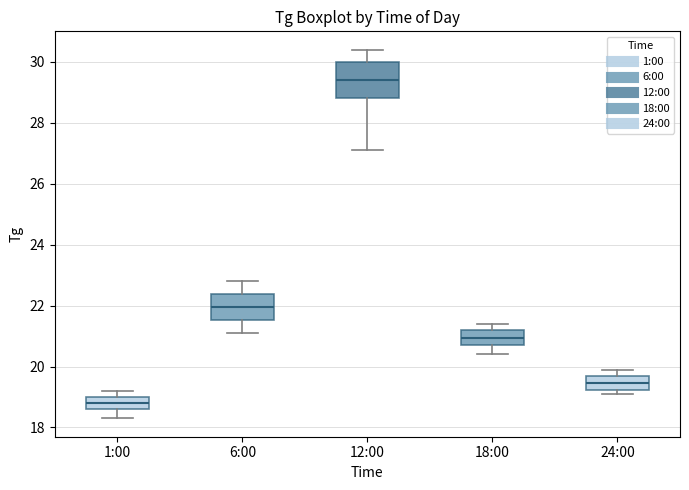

Reading left to right, transcribe this box plot: for each box, give where its median line is, the range the box spans, and where its two whiskers end, as read against the y-axis. The values are not printed on the chart, so give them approximately, as read against the axis.

1:00: median 18.8, box 18.6 to 19.0, whiskers 18.4 to 19.2
6:00: median 22.0, box 21.6 to 22.4, whiskers 21.2 to 22.8
12:00: median 29.4, box 28.8 to 30.0, whiskers 27.2 to 30.4
18:00: median 21.0, box 20.8 to 21.2, whiskers 20.4 to 21.4
24:00: median 19.4, box 19.2 to 19.8, whiskers 19.2 (just below the box's lower edge) to 20.0